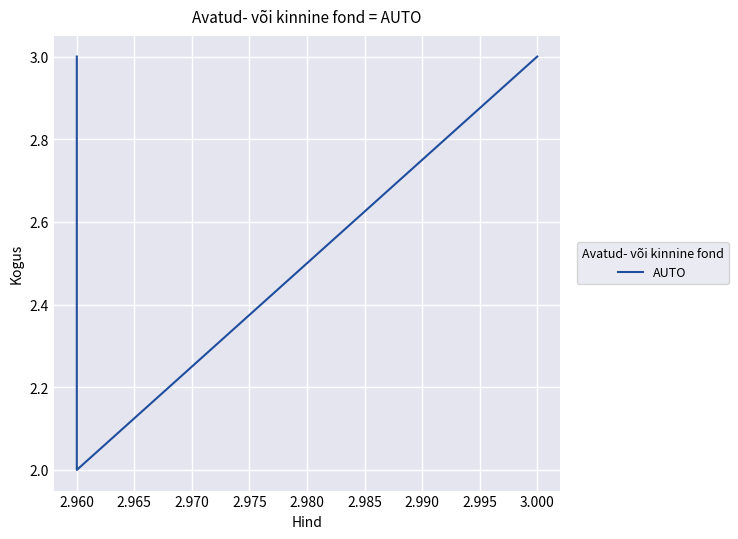

How many data points does each series have?

3